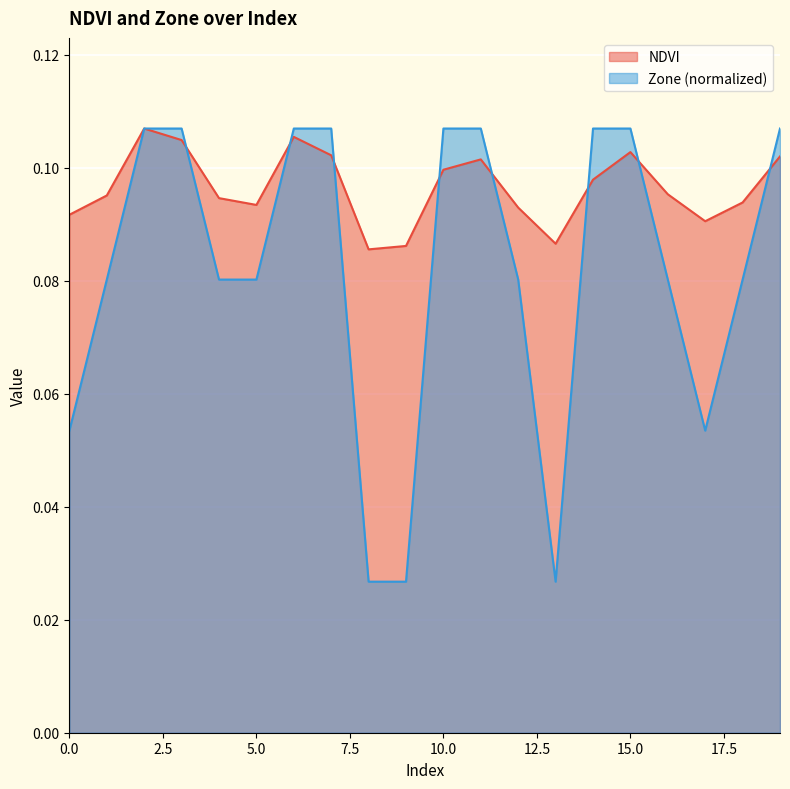

Rank the series at 1 from highest to lowest value.

NDVI, Zone